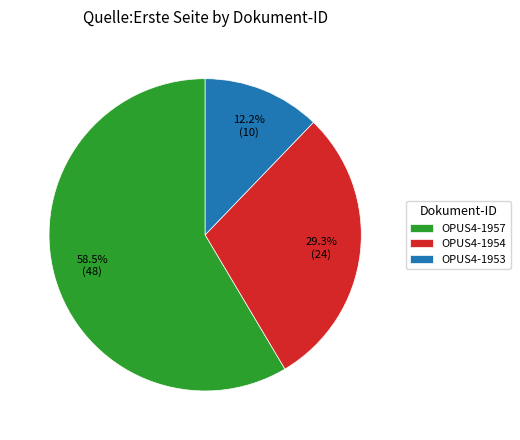

What portion of the pie excludes OPUS4-1954?

70.7%